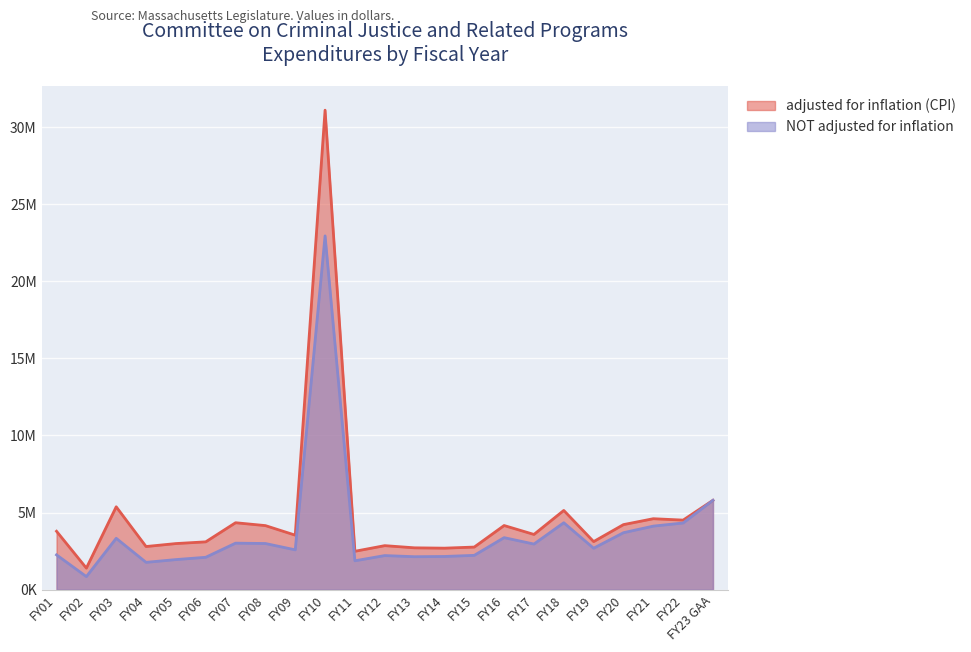

Which series has the largest total across all categories?

adjusted for inflation (CPI)